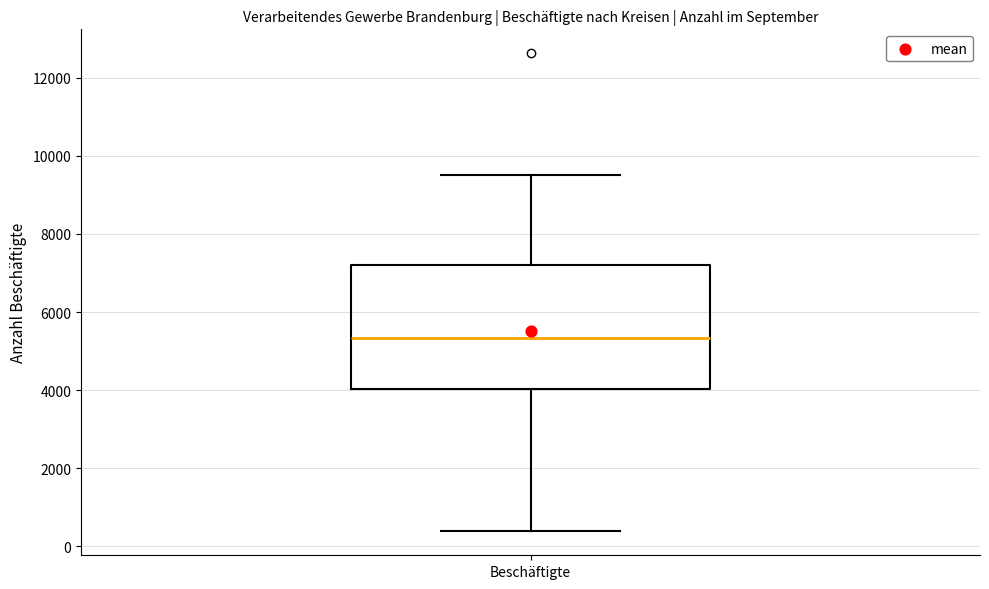

Transcribe this box plot: give where the median line is, the range the box spans, and where the two whiskers end, as read against the y-axis. The values are not printed on the chart, so give them approximately, as read against the axis.

median 5400, box 4000 to 7200, whiskers 400 to 9600